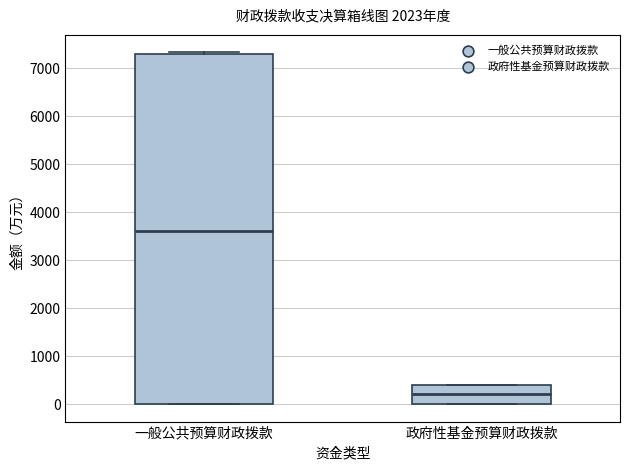

Reading left to right, transcribe this box plot: for each box, give where its median line is, the range the box spans, and where its two whiskers end, as read against the y-axis. The values are not printed on the chart, so give them approximately, as read against the axis.

一般公共预算财政拨款: median 3600, box 0 to 7300, whiskers 0 to 7300 (just above the box's upper edge)
政府性基金预算财政拨款: median 200, box 0 to 400, whiskers 0 to 400